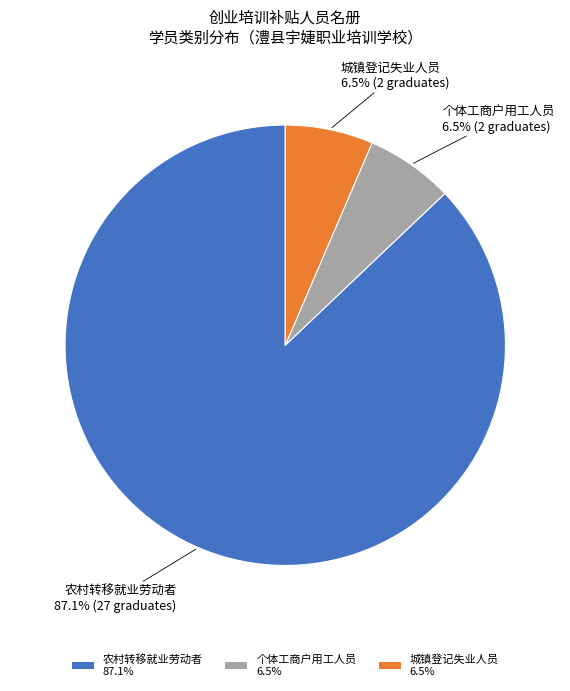

What is the ratio of the value at 个体工商户用工人员 6.5% to the value at 城镇登记失业人员 6.5%?

1.0